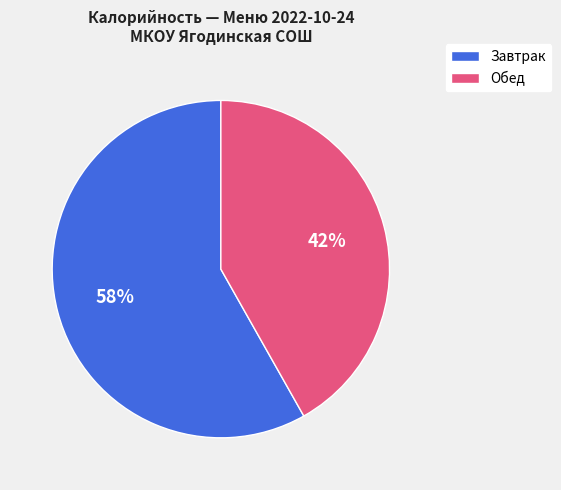

What percentage is the Обед slice, to the nearest percent?

42%